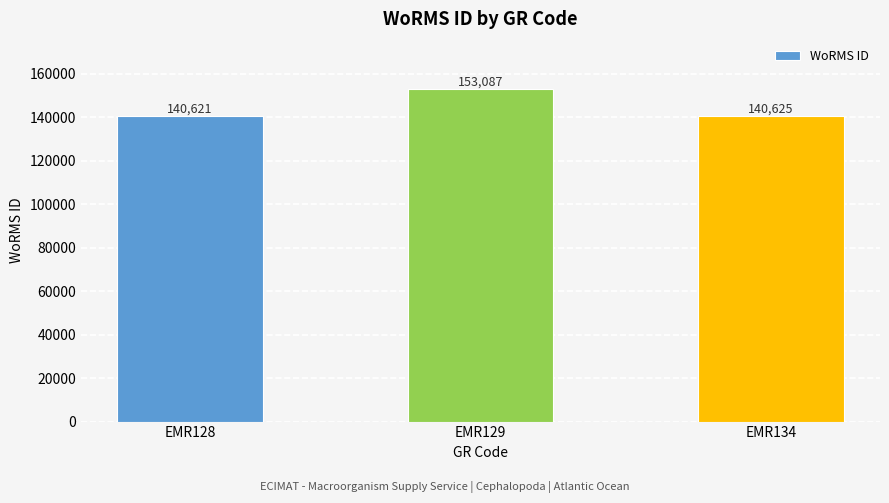

The value at EMR134 is 59350. True or false?

False